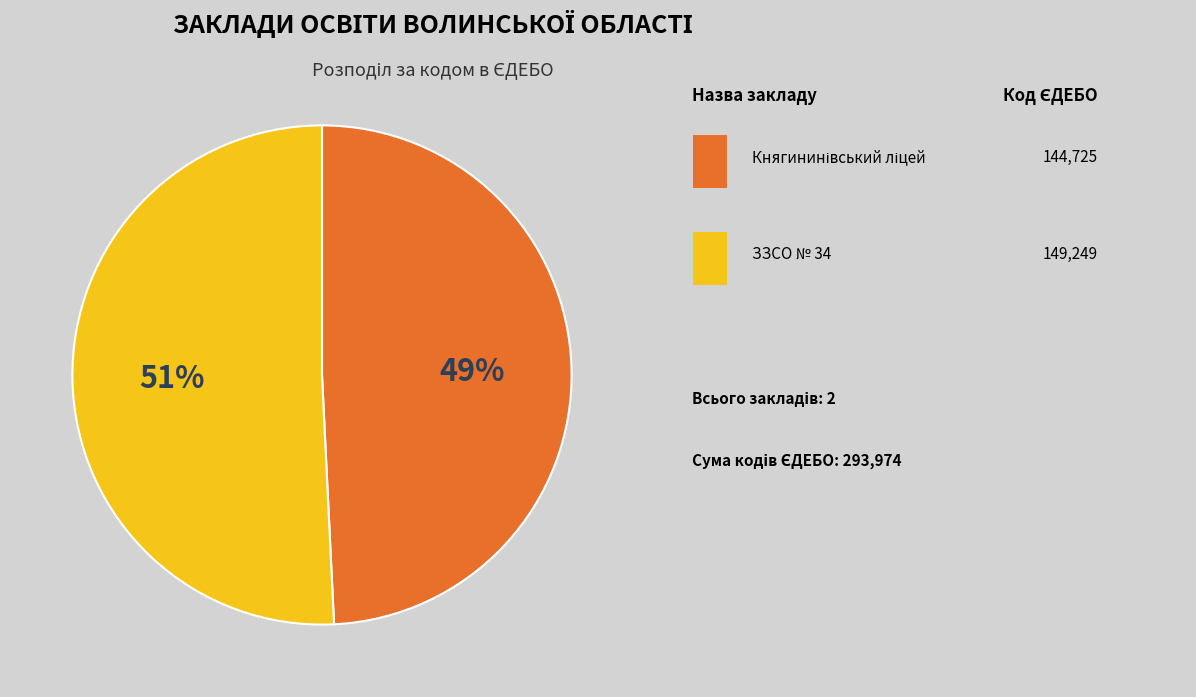

Is there a majority slice in this chart?

Yes